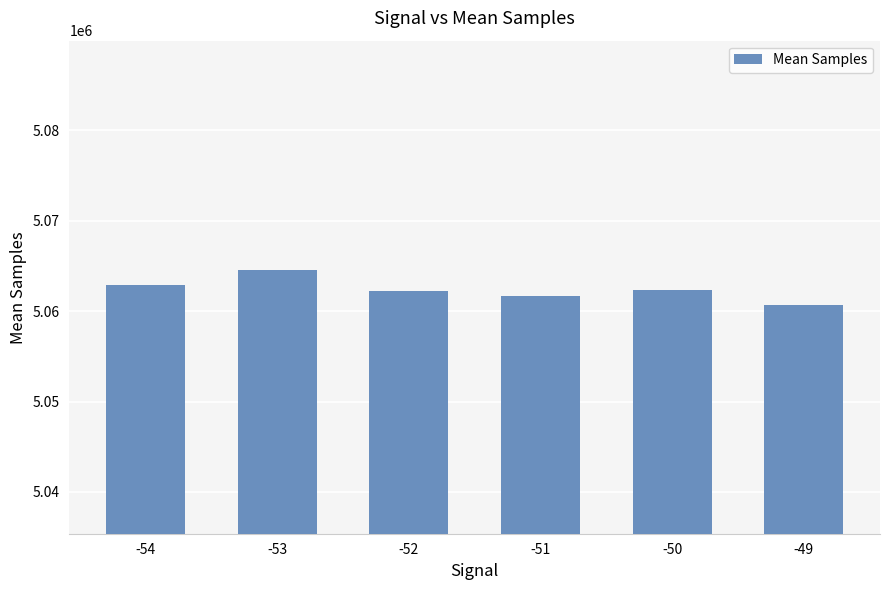

What is the value of the 4th bar from the left?

5061680.2